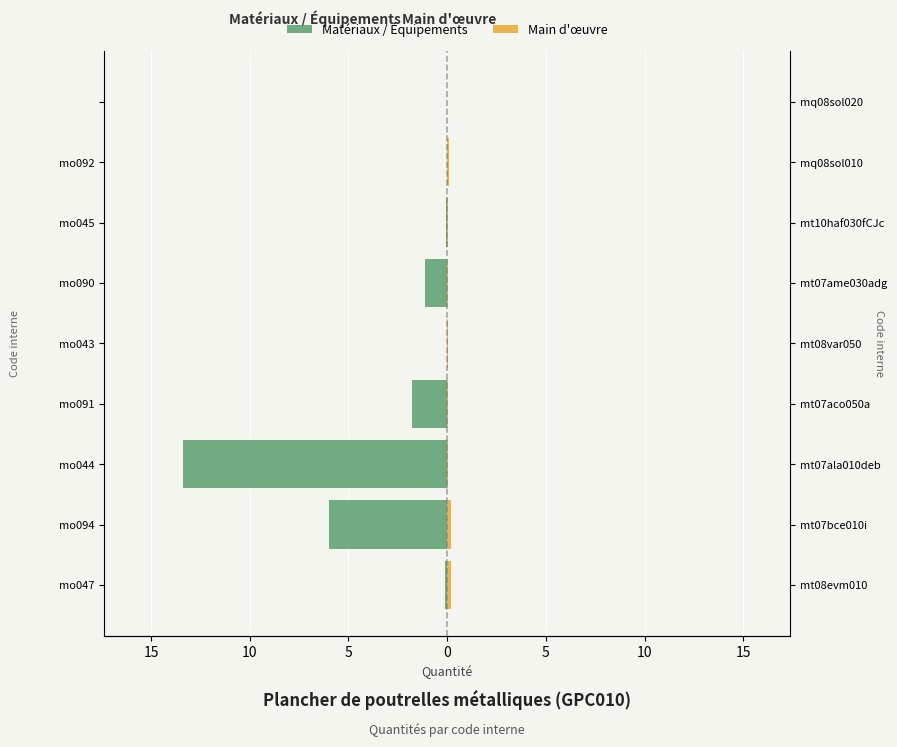

How many bars are there in each group?

2